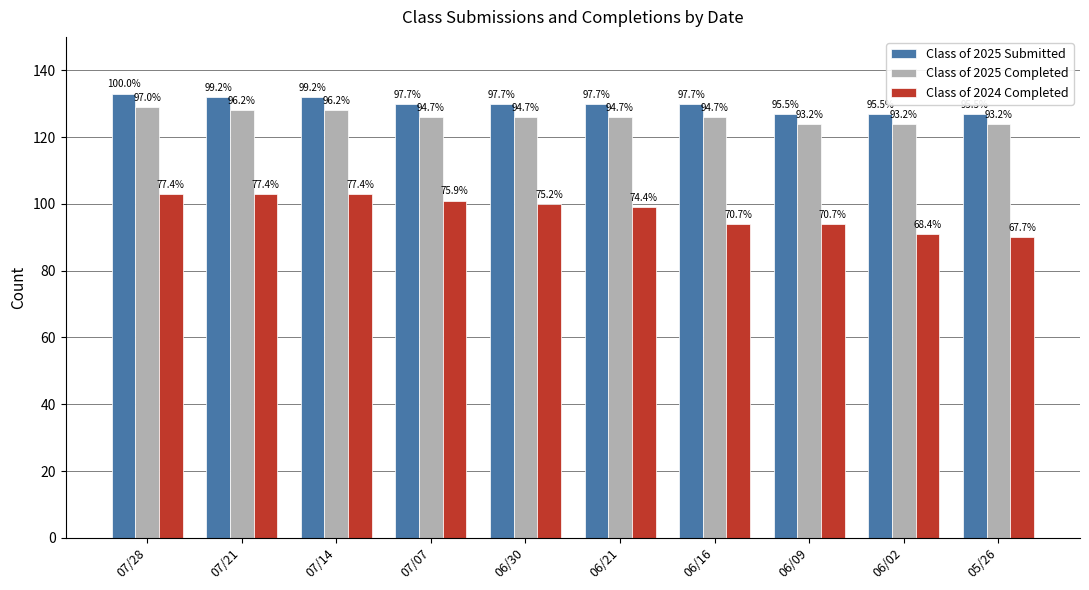

At which label is Class of 2024 Completed closest to 96?

06/16